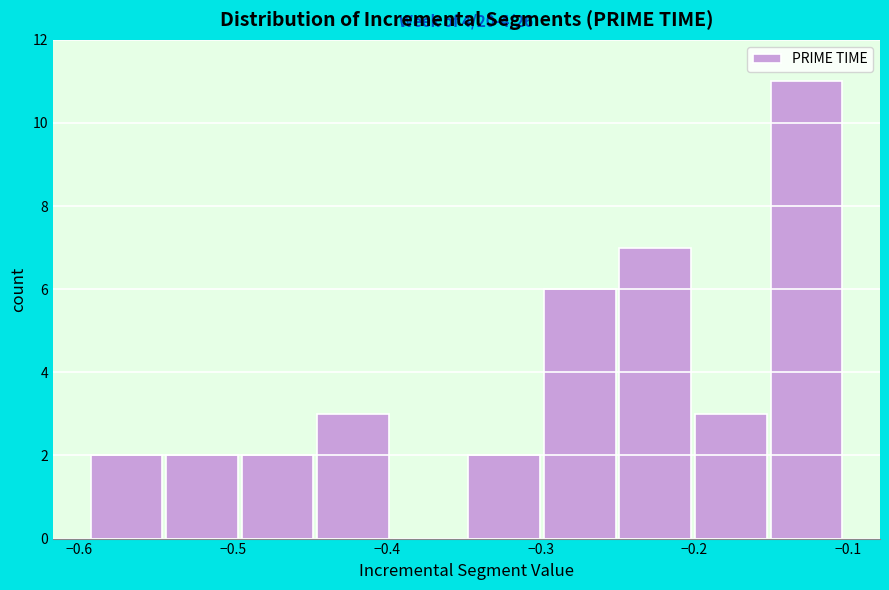

Over which range of the x-axis is the bar tallest?

-0.15 to -0.10